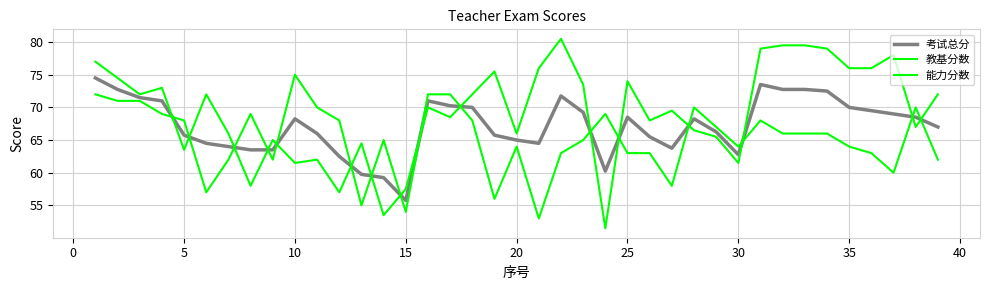

After their last crossing, which series has the higher values: 教基分数 or 考试总分?

教基分数